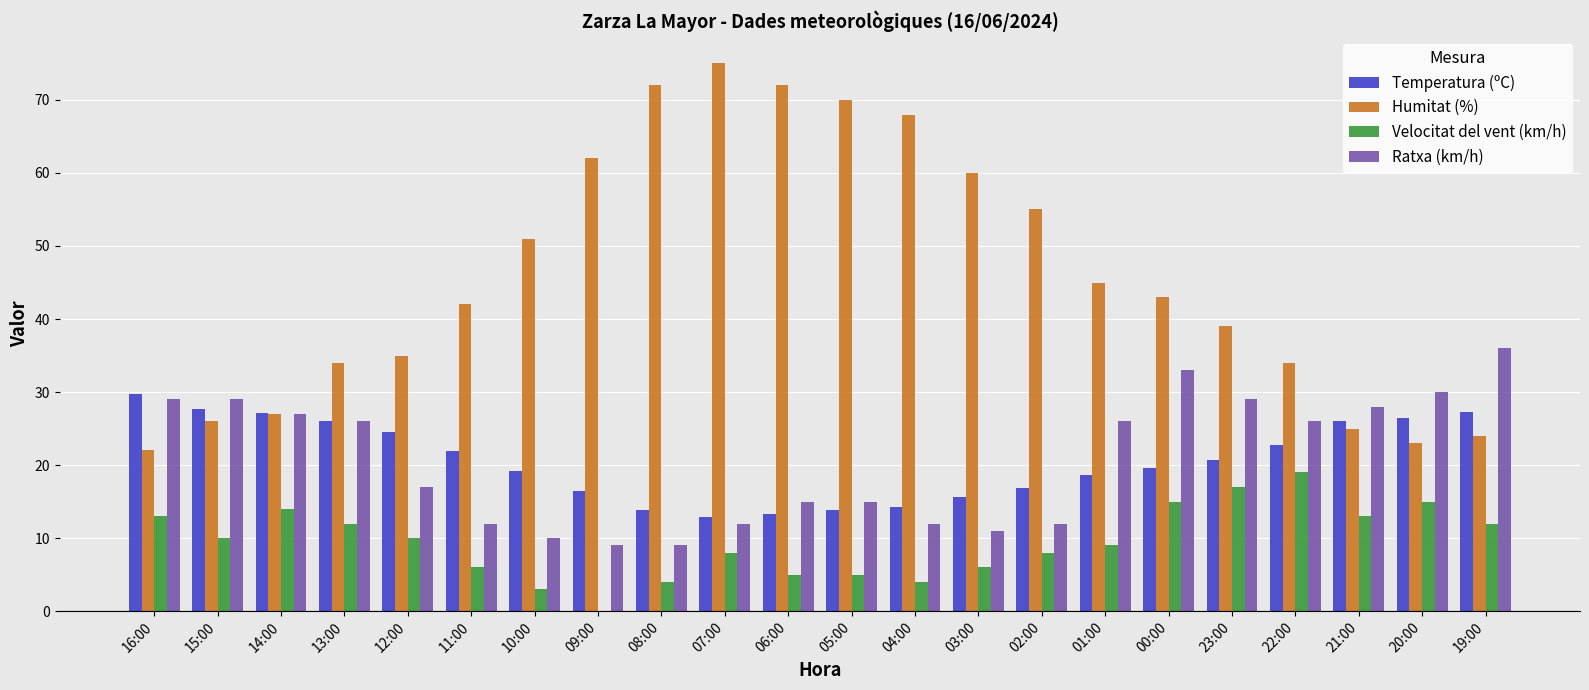

How many groups of bars are there?

22